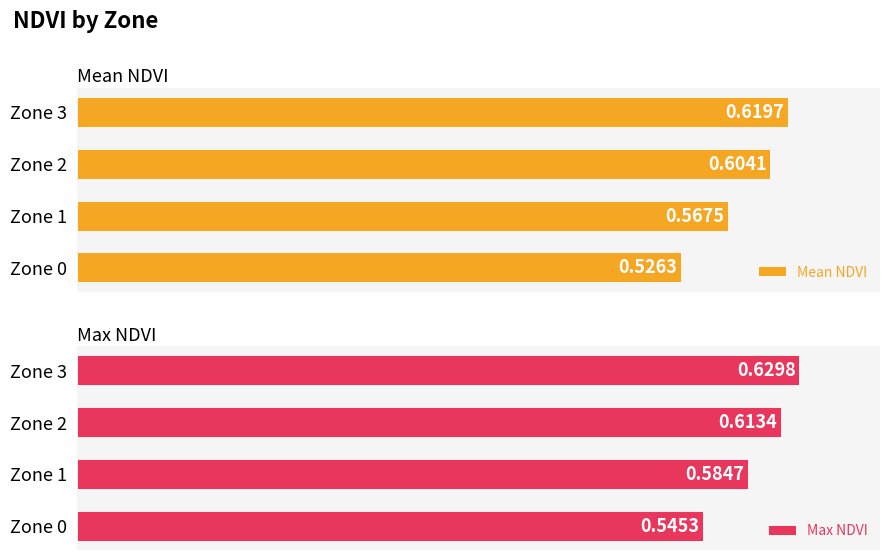

What is the difference between the second highest and minimum values in the Mean NDVI series?

0.1